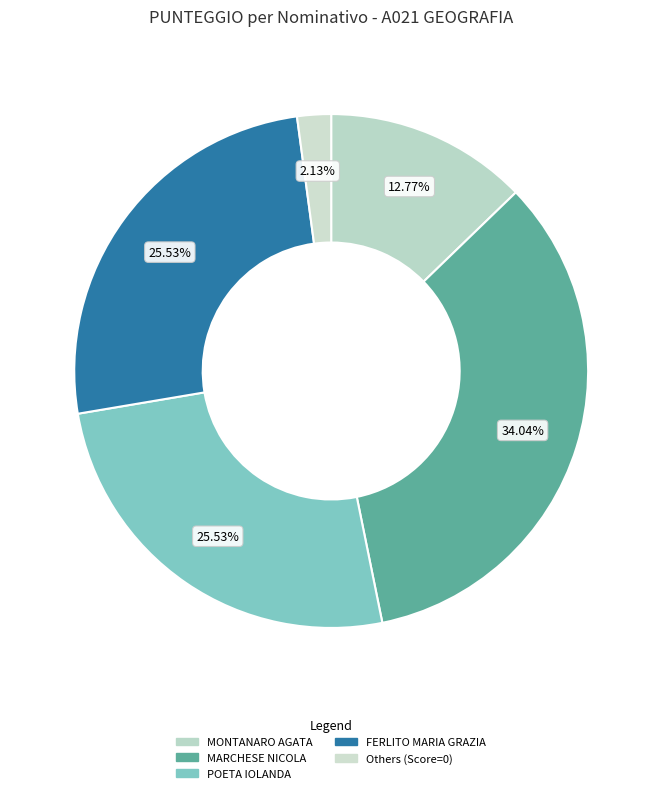

Is there a majority slice in this chart?

No